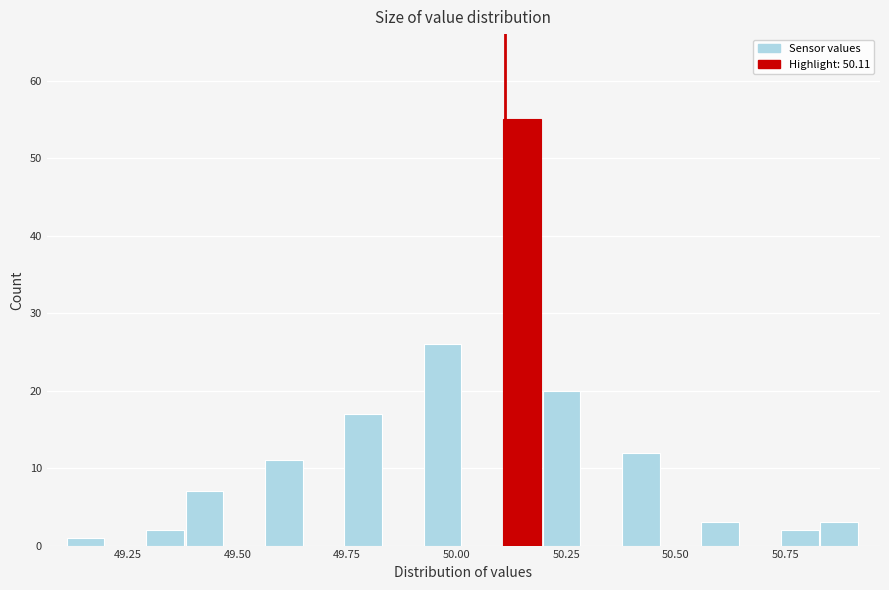

Around what value on the x-axis is the tallest bar? Give the approximate position of its centre, as read against the axis.

50.15